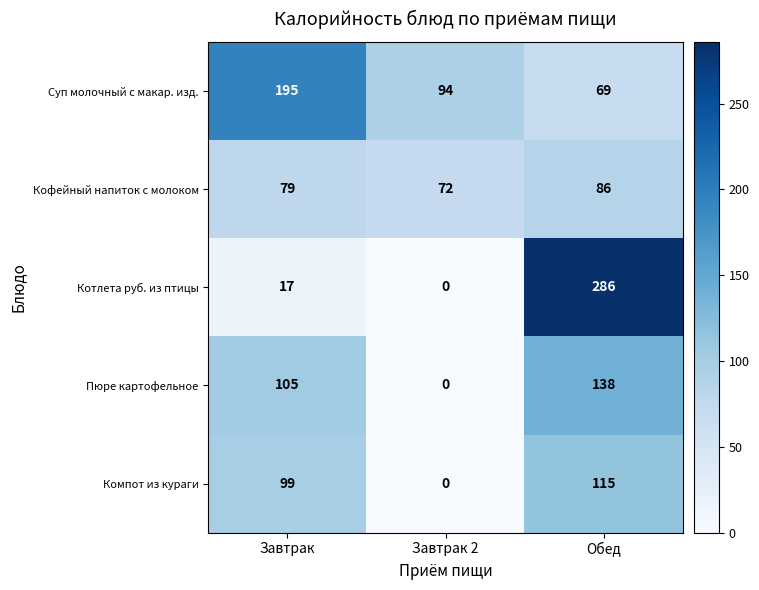

What is the difference between the maximum and minimum values in the Кофейный напиток с молоком series?

14